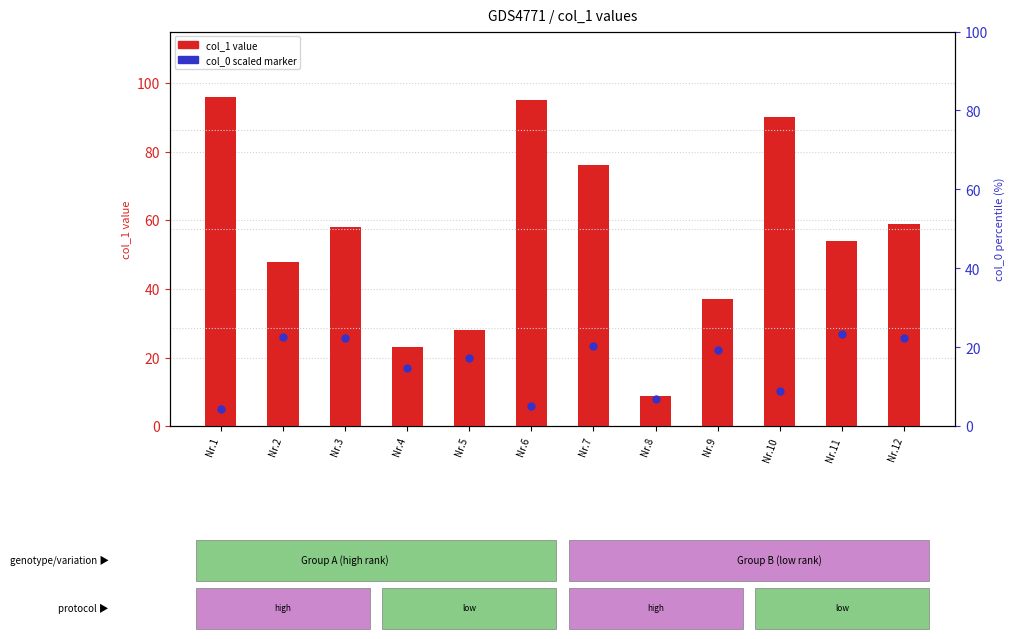

At how many categories does at least one series exceed 35?

9